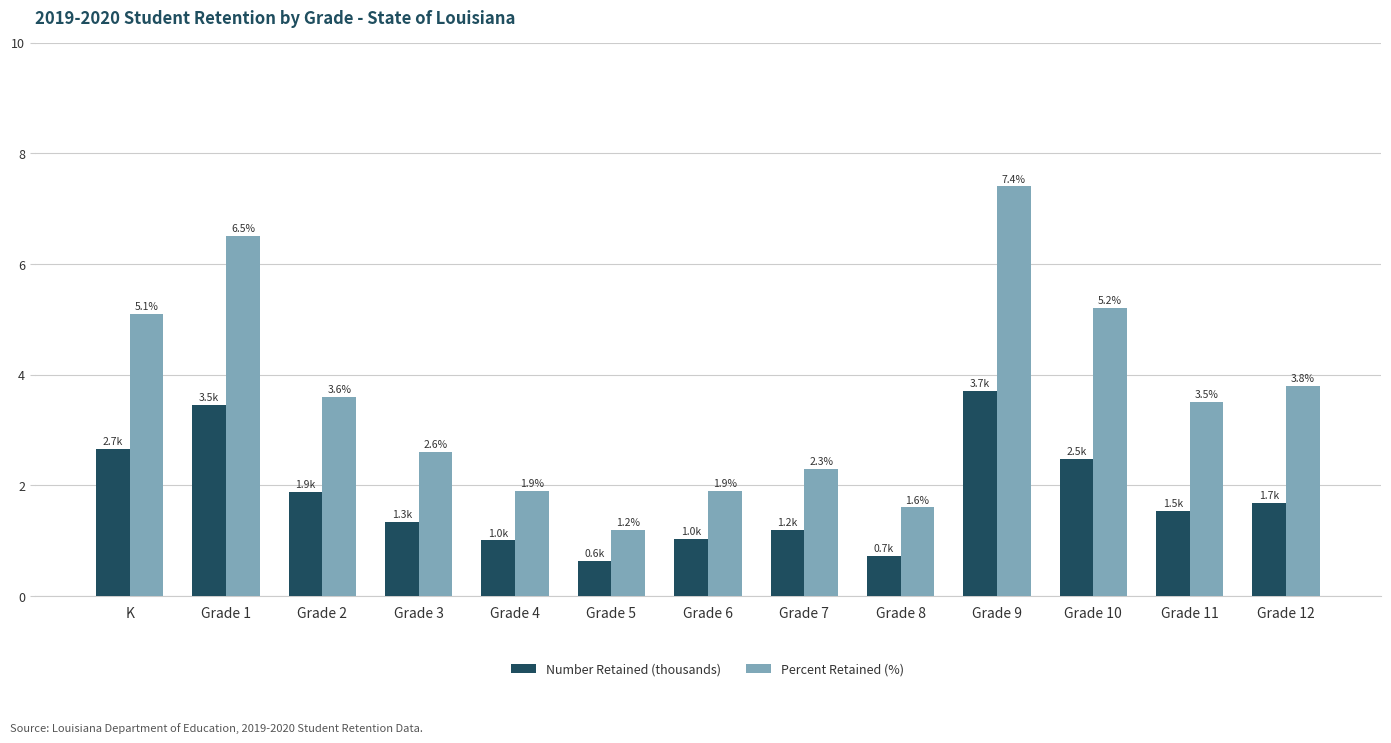

Between Grade 1 and Grade 8, which series saw the biggest shift?

Percent Retained (%)